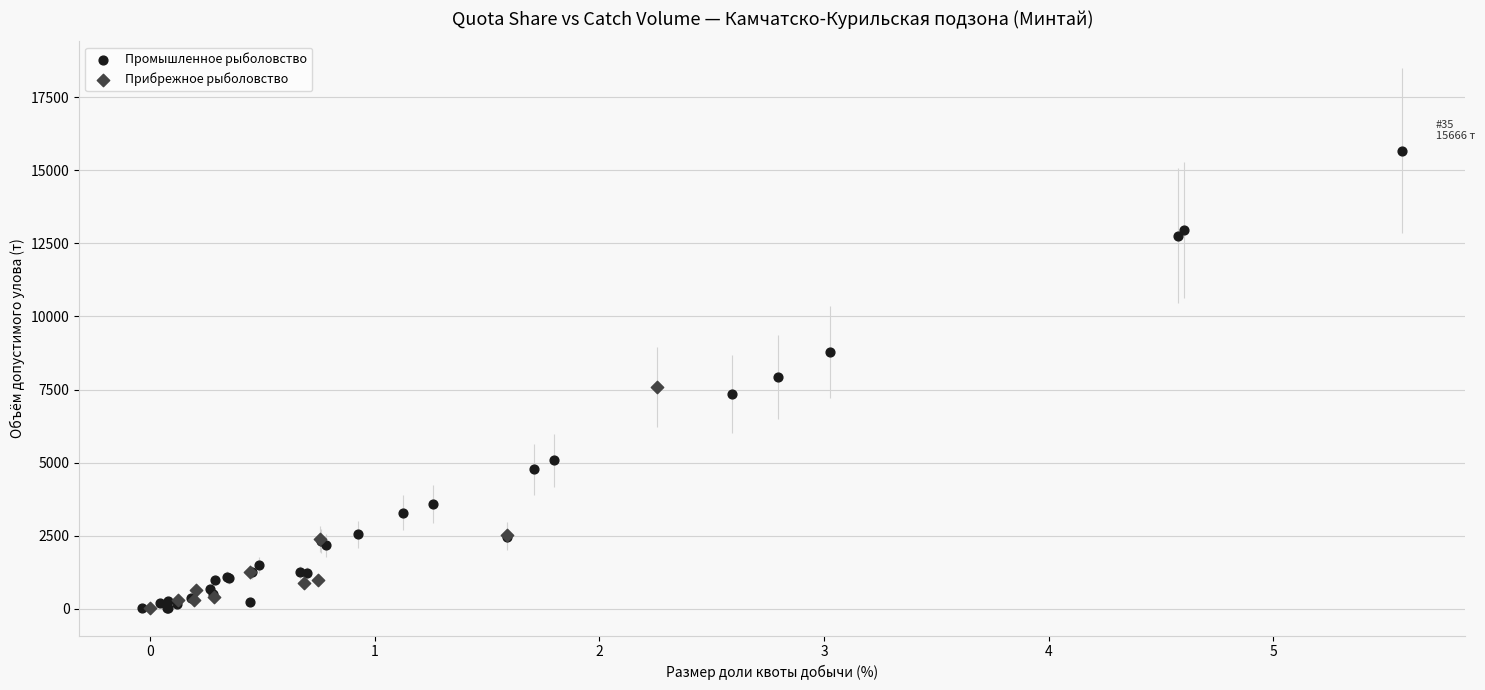

What are all the series names shown in the legend?

Промышленное рыболовство, Прибрежное рыболовство